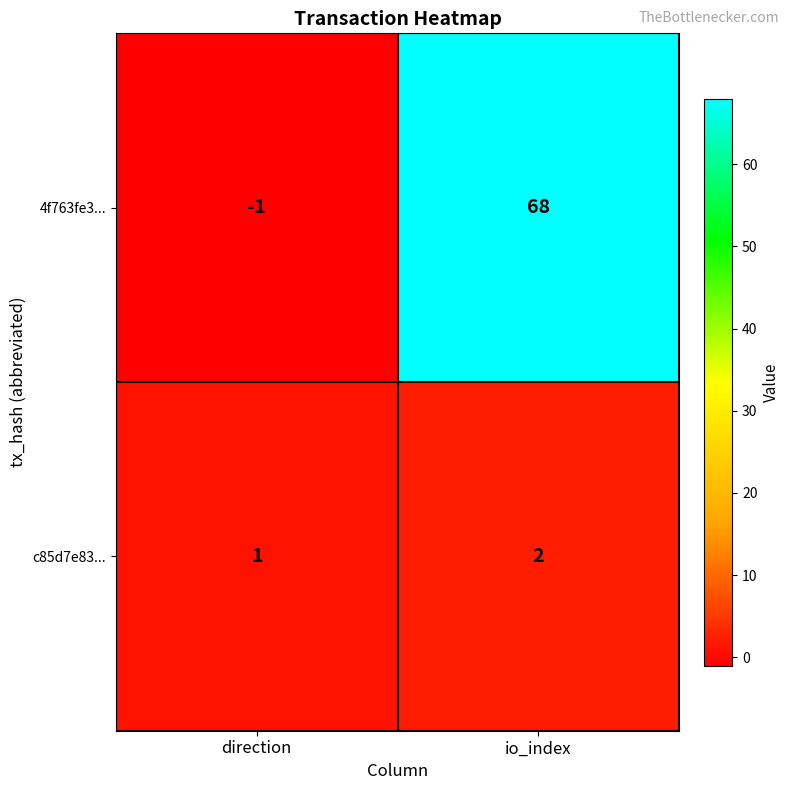

Reading left to right, list all the values displayed in this chart.

4f763fe3...: direction=-1	io_index=68
c85d7e83...: direction=1	io_index=2